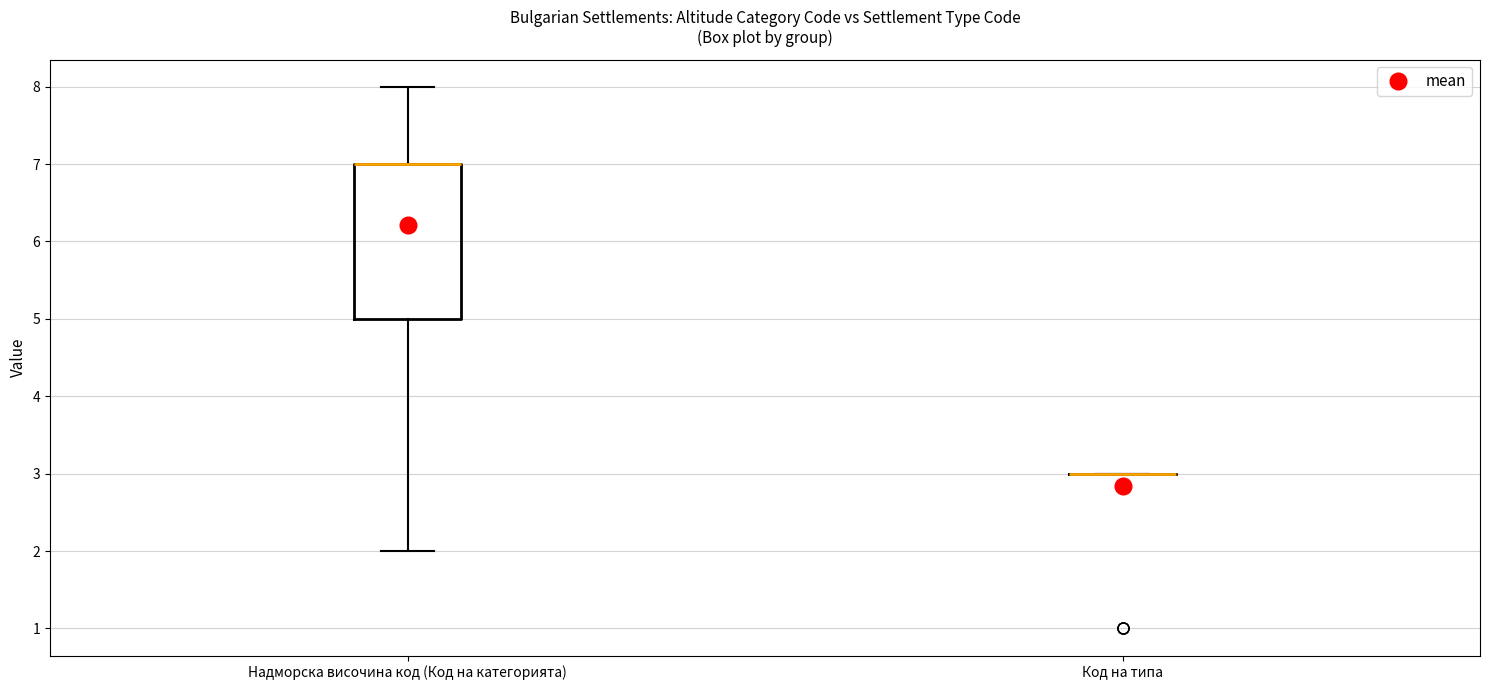

Reading left to right, transcribe this box plot: for each box, give where its median line is, the range the box spans, and where its two whiskers end, as read against the y-axis. The values are not printed on the chart, so give them approximately, as read against the axis.

Надморска височина код (Код на категорията): median 7 (drawn on the box's upper edge), box 5 to 7, whiskers 2 to 8
Код на типа: box collapsed to a line at 3, whiskers 3 to 3